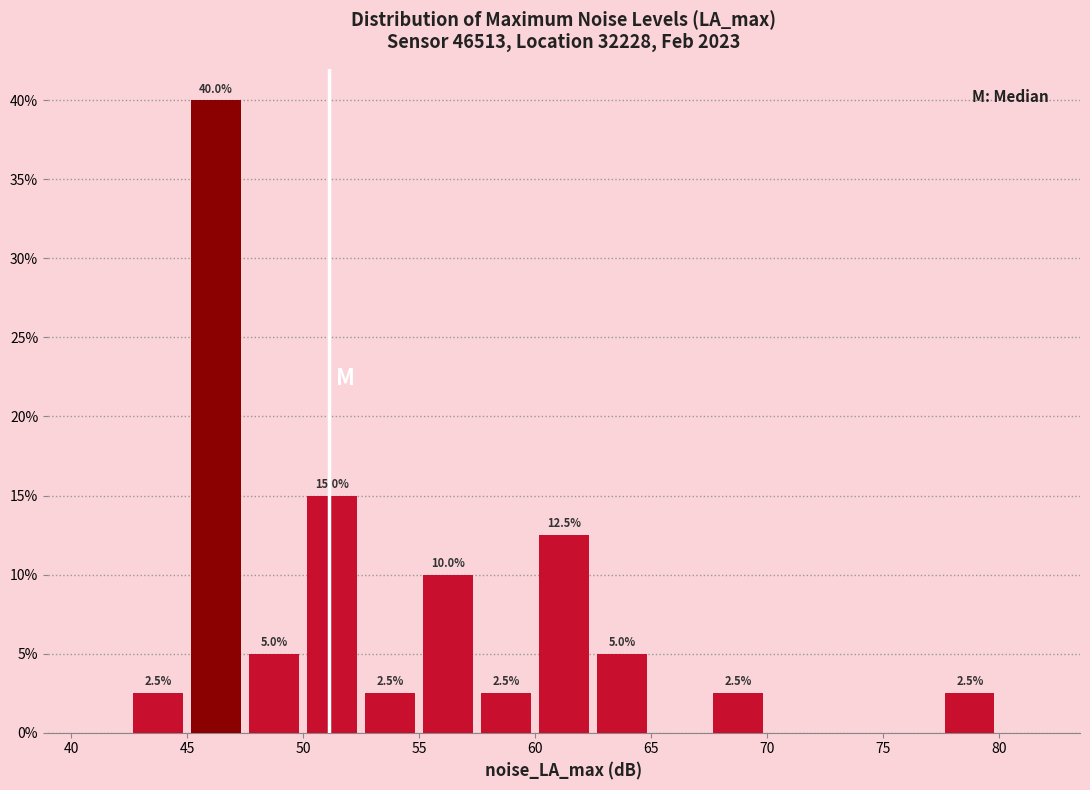

Which range on the x-axis has the tallest bar?

45.0 to 47.5